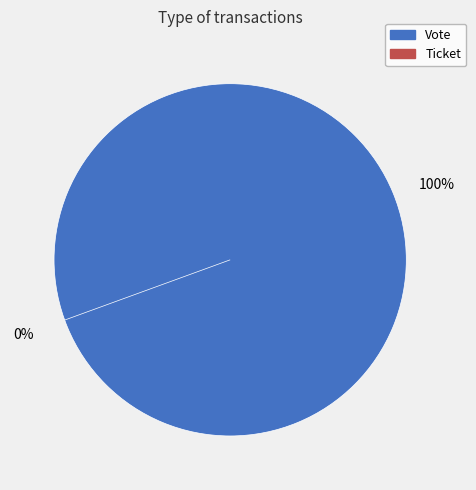

Which slice is the largest?

Vote